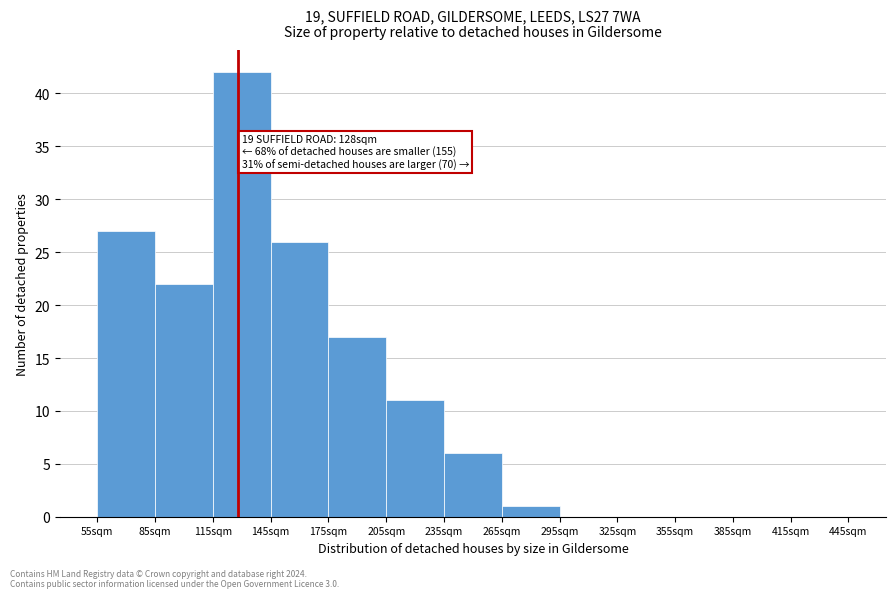

Which range on the x-axis has the tallest bar?

115 to 145